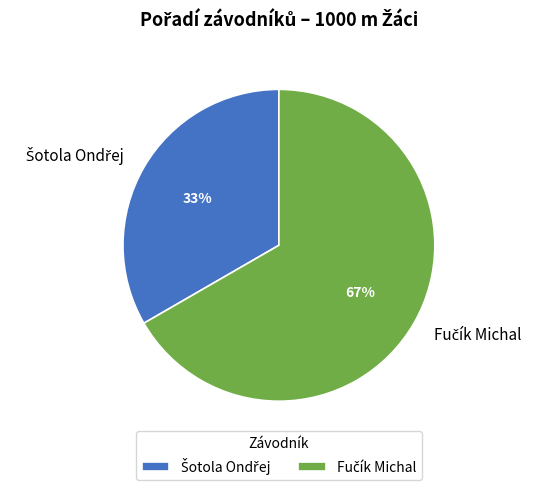

Is there a majority slice in this chart?

Yes